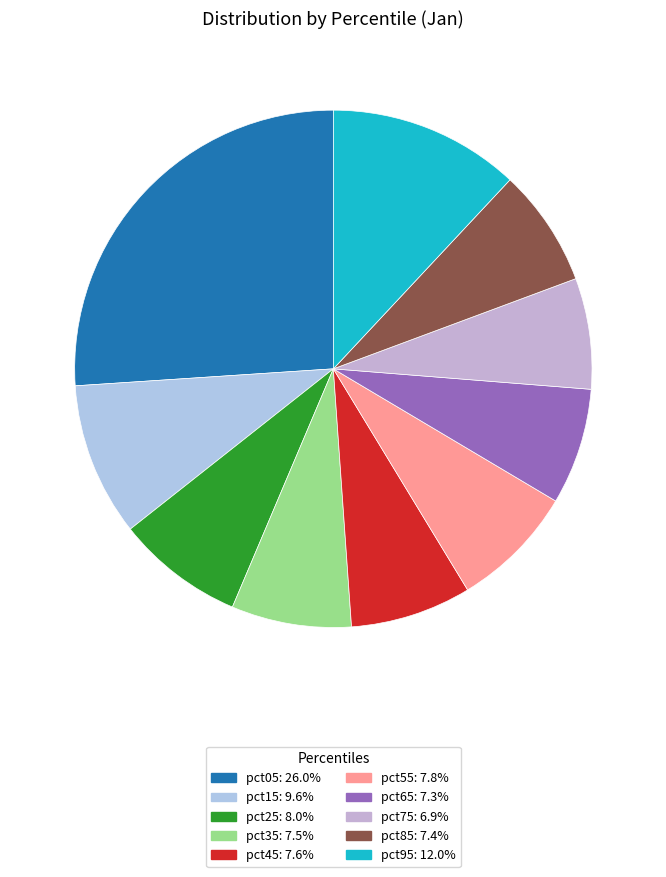

How many segments does this pie chart have?

10